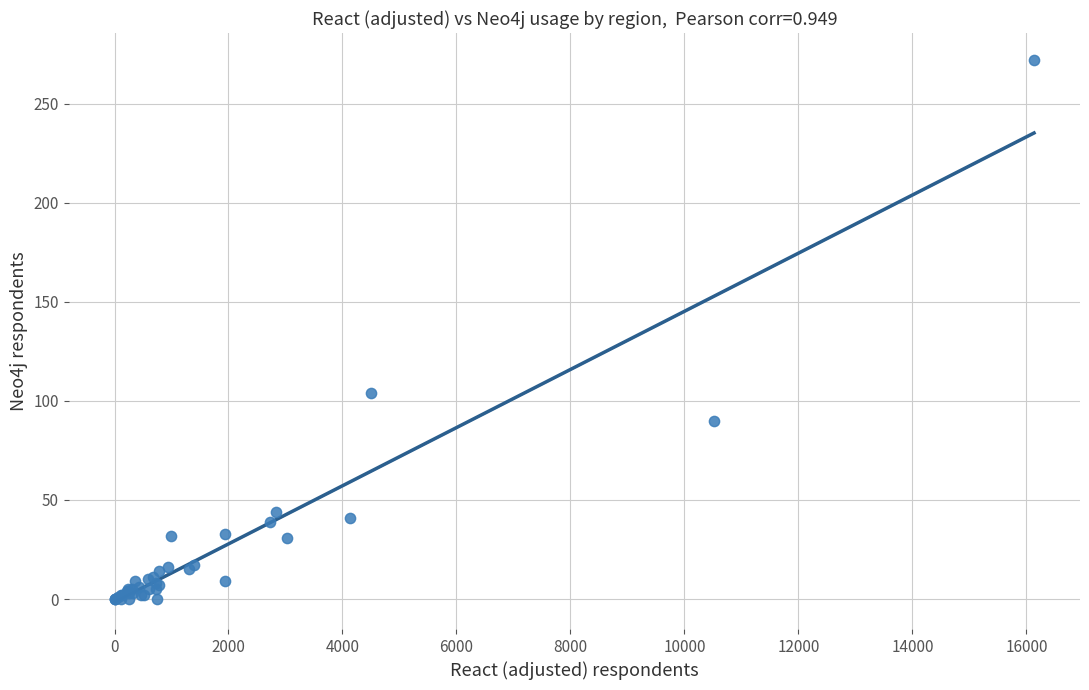

What Y value in the scatter plot is closest to 136?

104